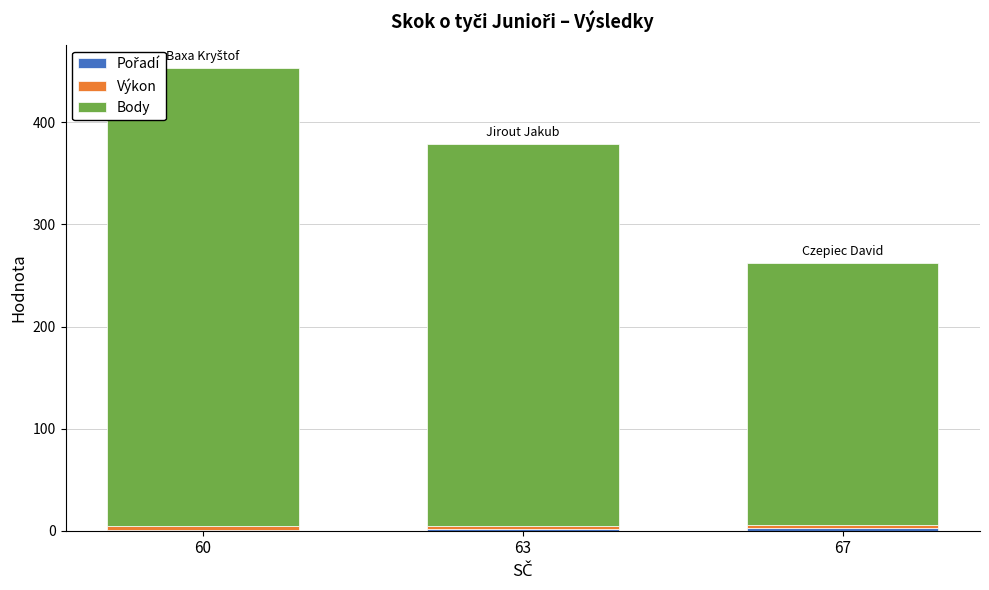

Are the bars grouped side by side (vs. stacked)?

No